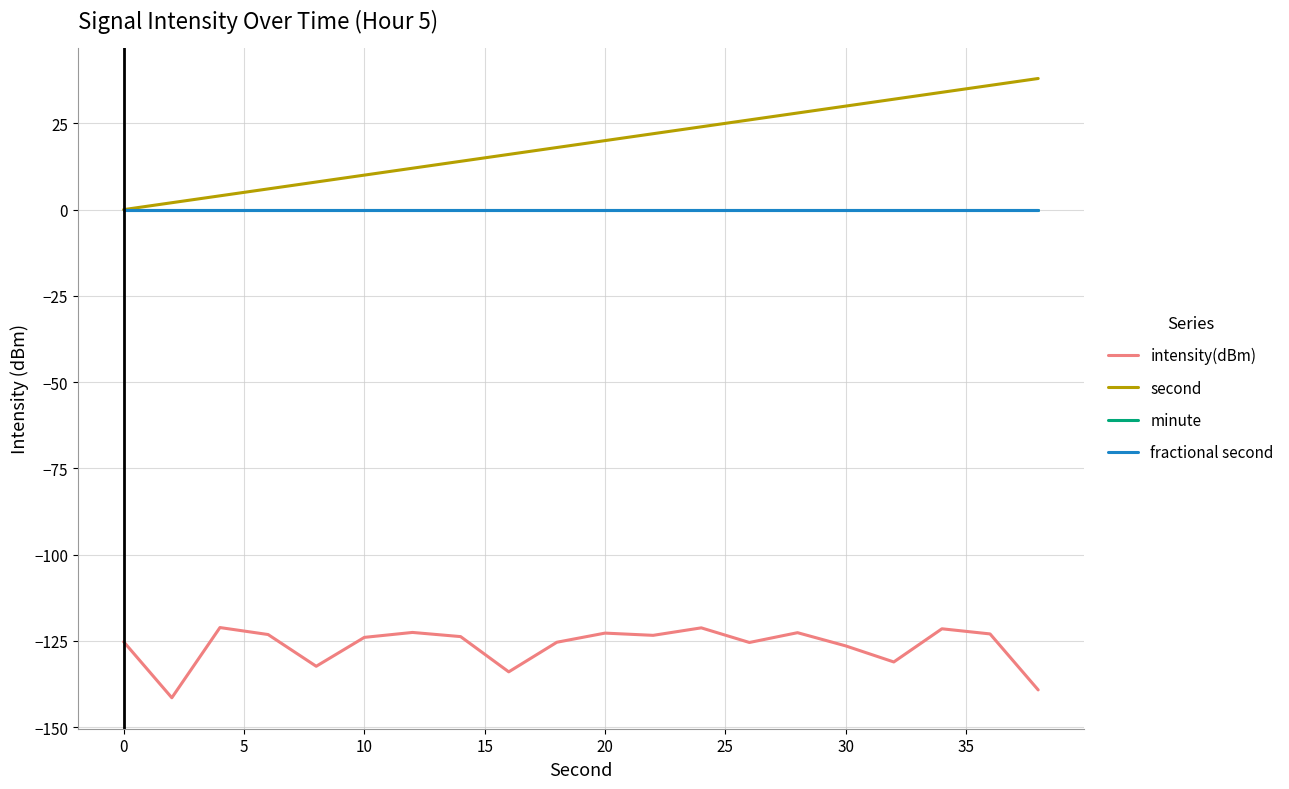

How many lines are shown in the chart?

4